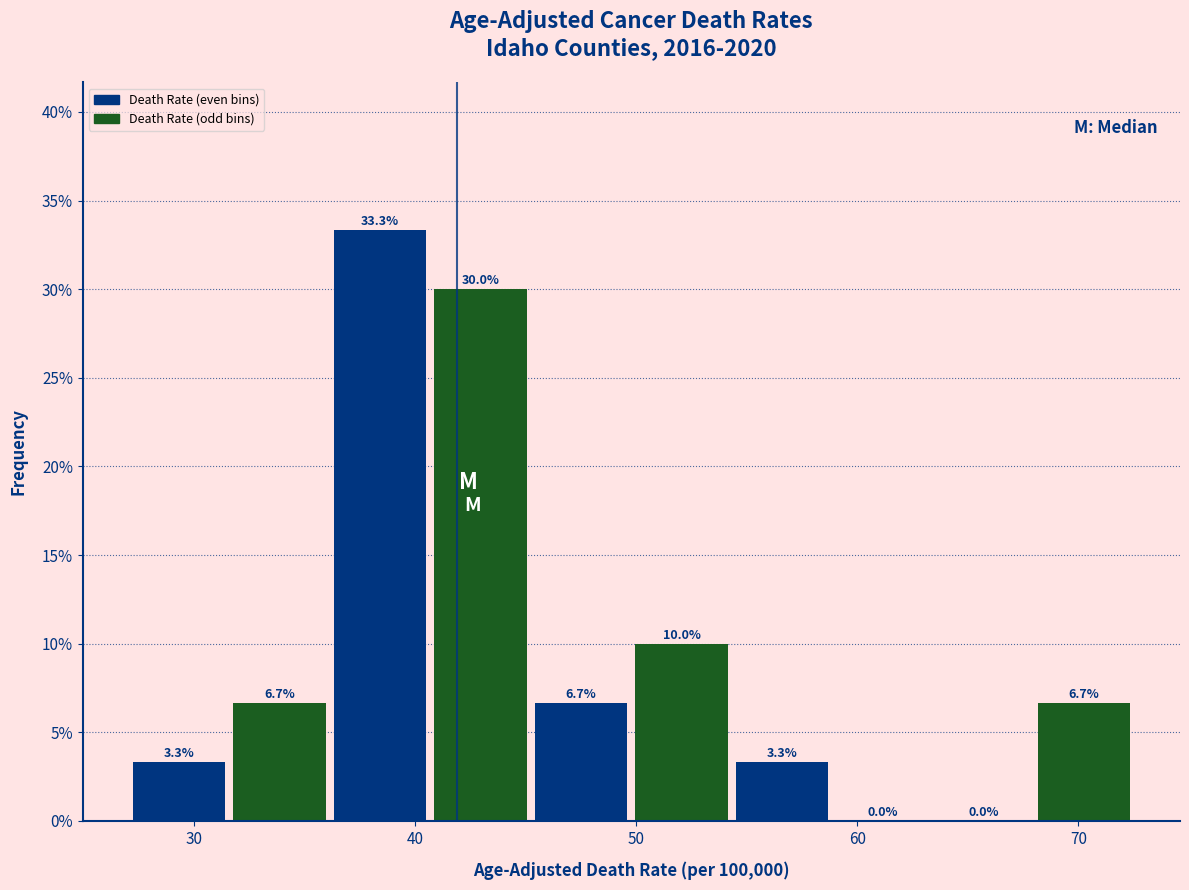

Reading left to right, transcribe this chart: for each bar, give the range it covers on the x-axis and its height. The bar edges are not printed on the chart, so give them approximately, as read against the axis.

27 to 32: 3.3
32 to 36: 6.7
36 to 41: 33.3
41 to 45: 30.0
45 to 50: 6.7
50 to 55: 10.0
55 to 59: 3.3
59 to 64: 0.0
64 to 68: 0.0
68 to 73: 6.7